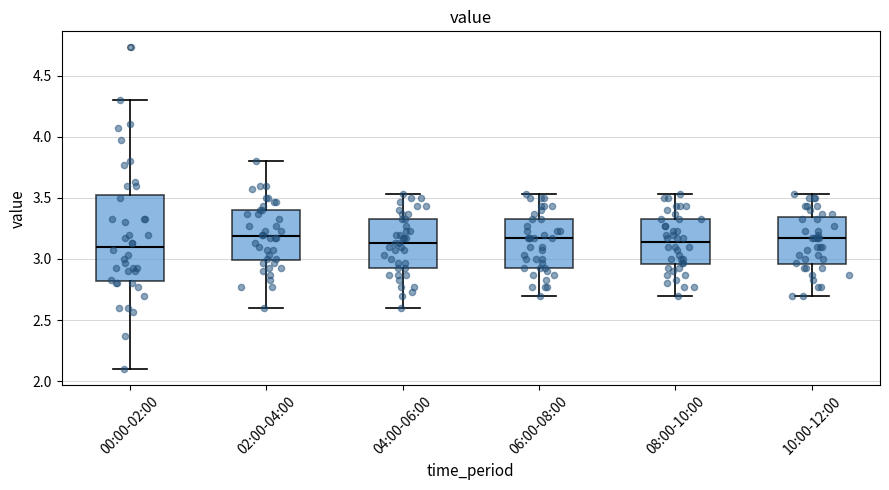

Which box is the tallest, from its lower edge to its upper edge?

00:00-02:00